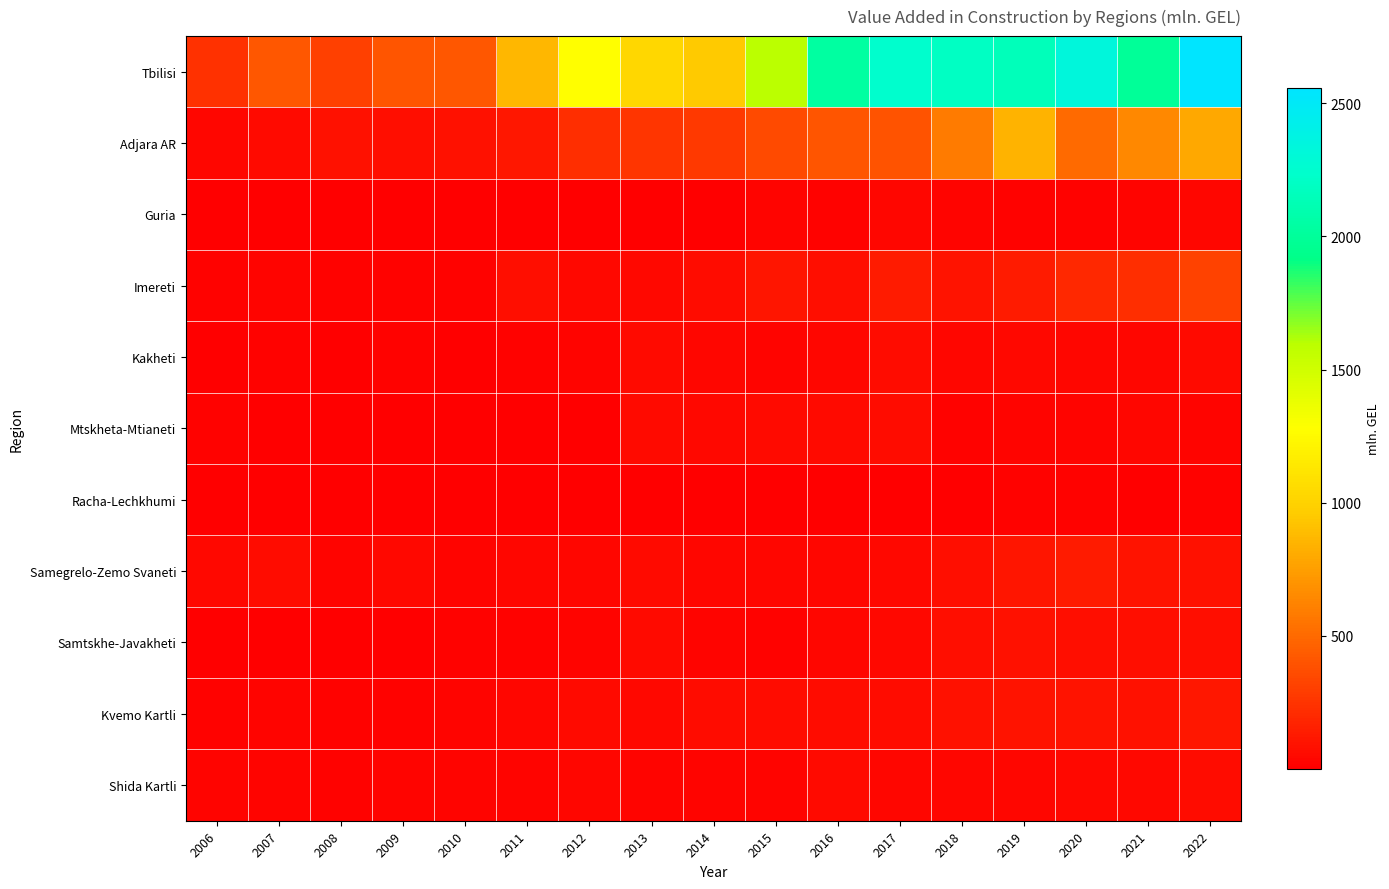

What is the spread (max minus min) of values at 2016?

2022.3